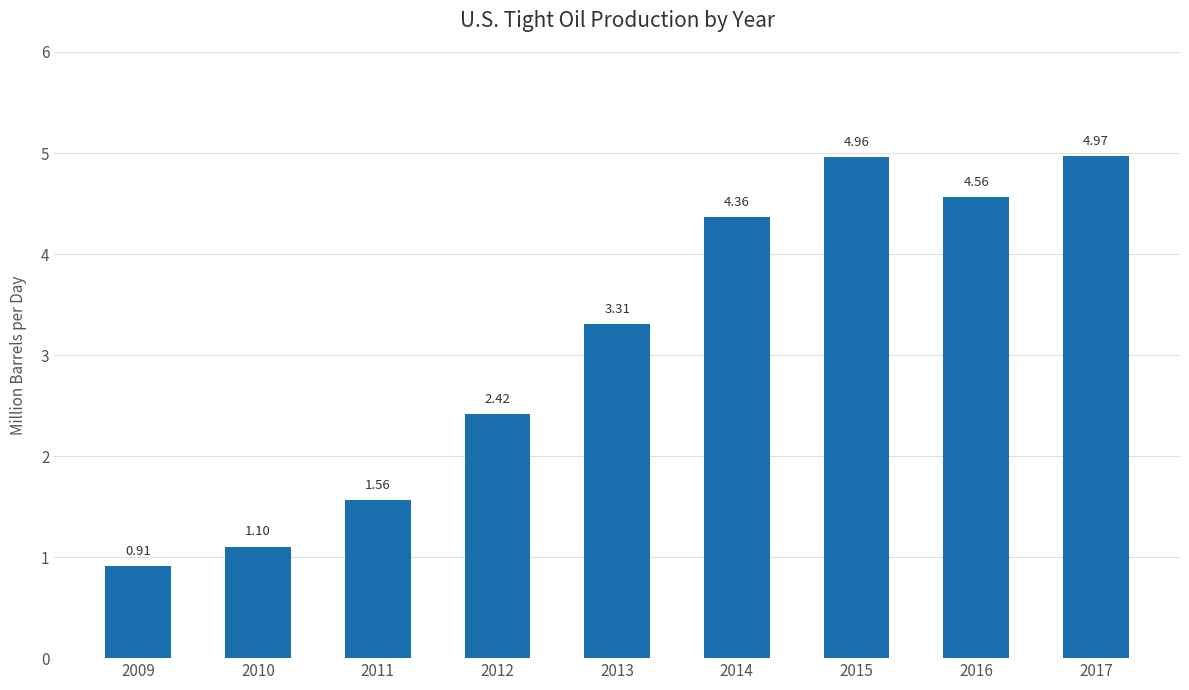

Rank the categories by value from highest to lowest.

2017, 2015, 2016, 2014, 2013, 2012, 2011, 2010, 2009